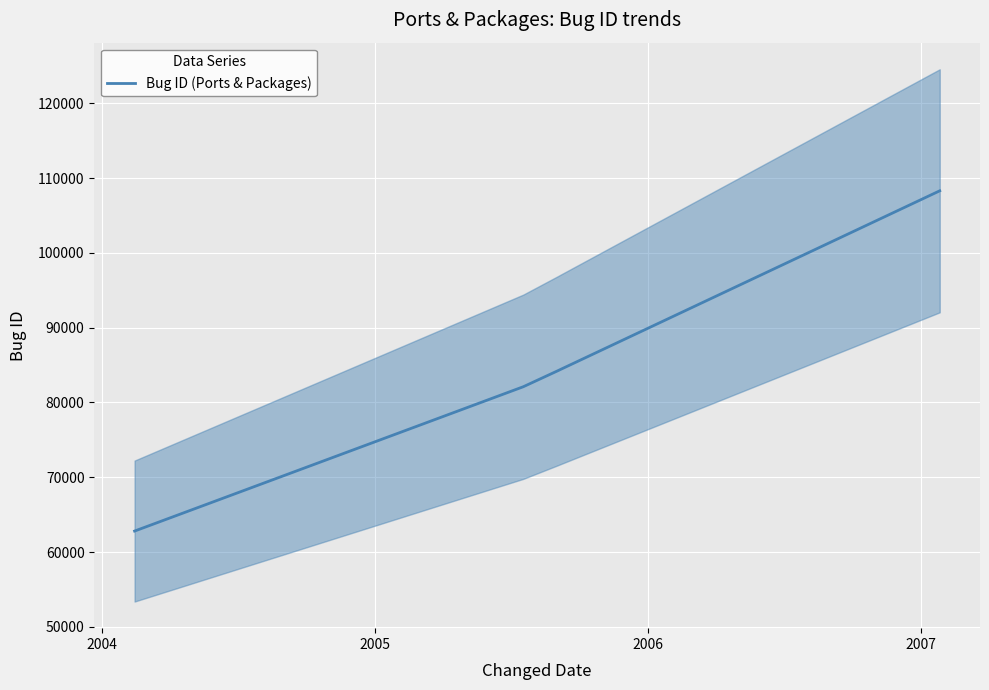

Where is the data nearest to the value 85554?

2006